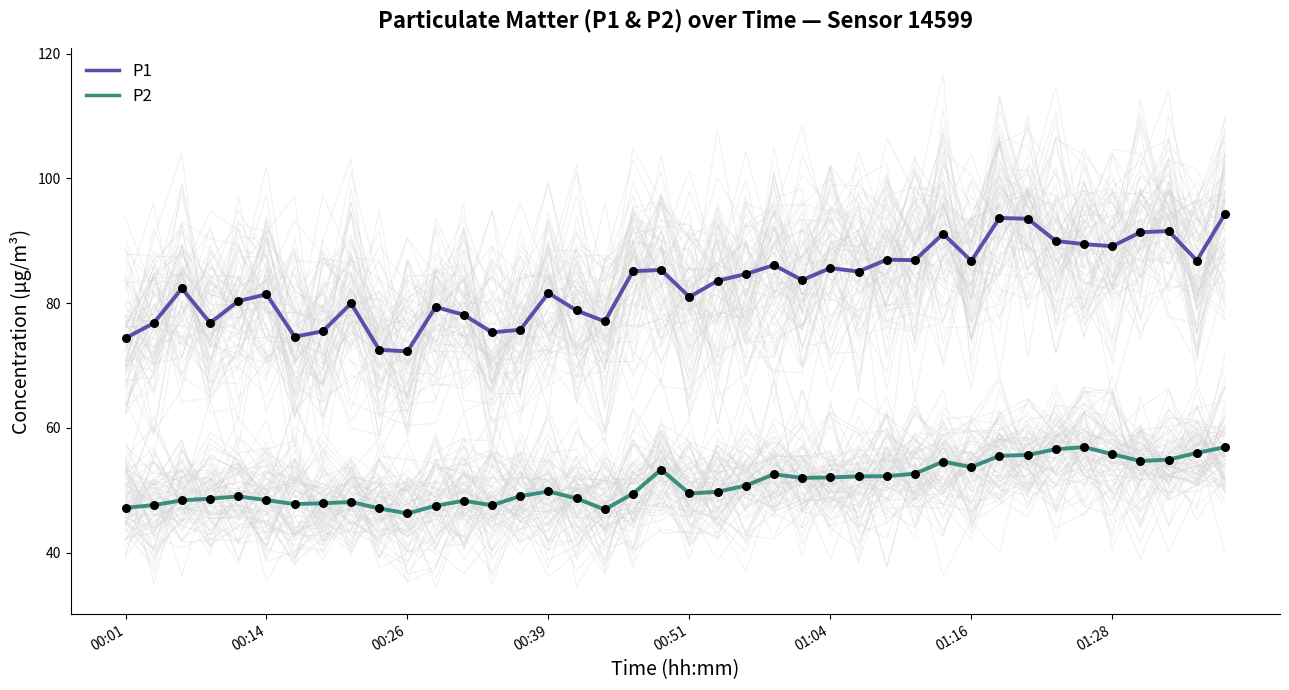

What is the total value across all series at 26?

137.3